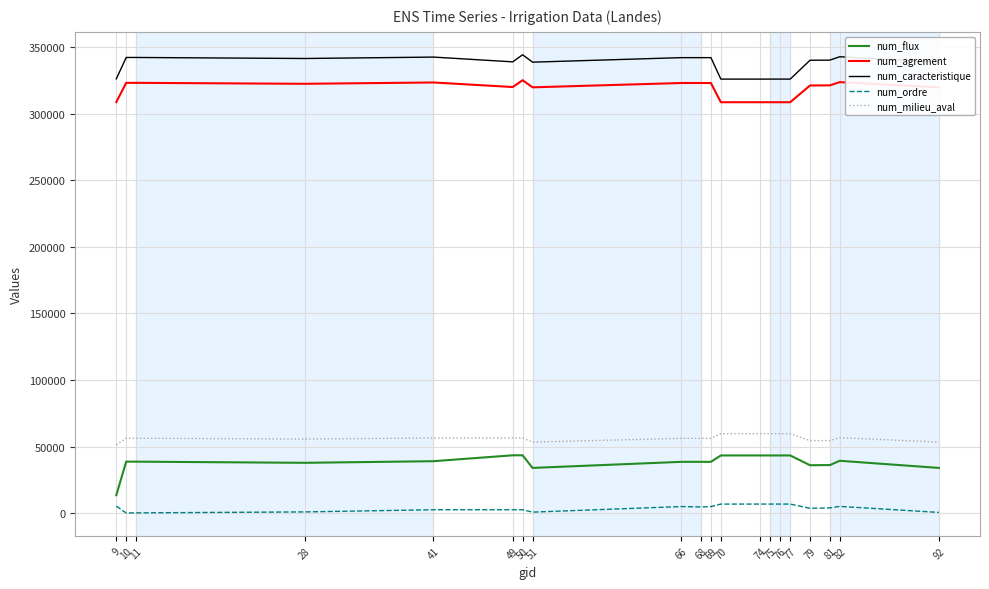

What is the highest value of the num_caracteristique series?

344169